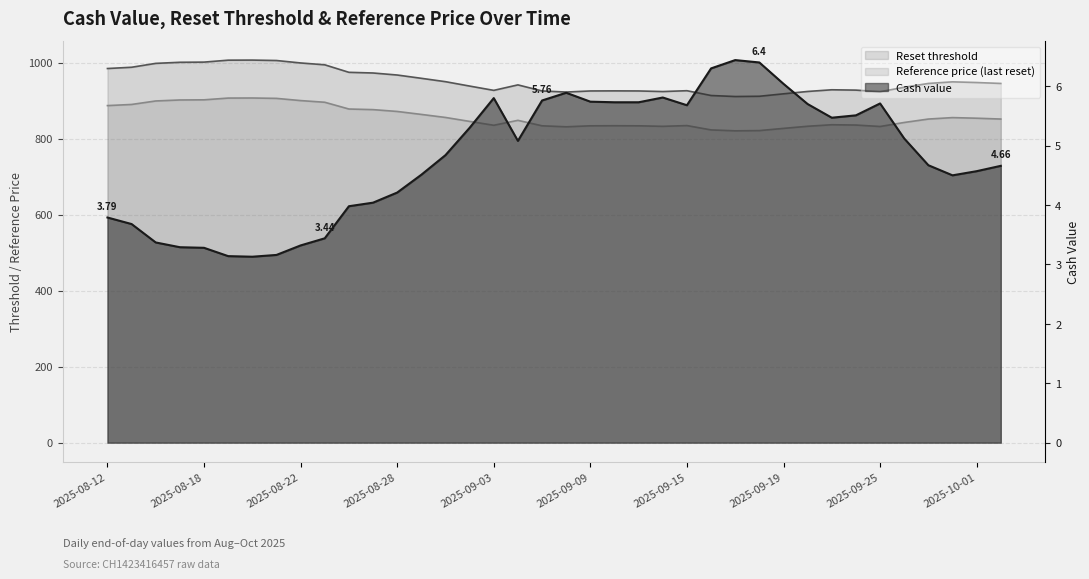

True or false: Reset threshold has a value of 213.4 at 2025-09-17.

False